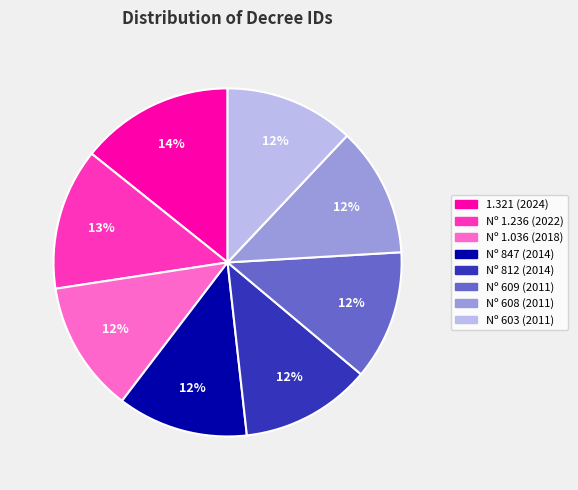

The Nº 1.236 (2022) slice represents 25% of the pie. True or false?

False